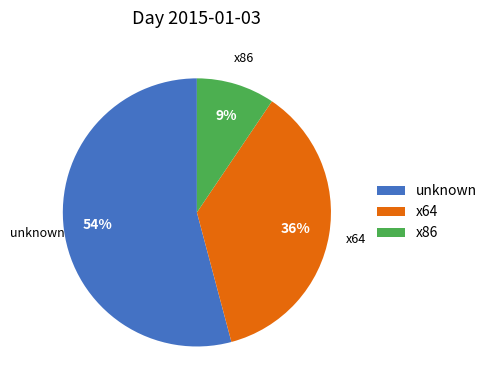

Does x64 account for over 50% of the chart?

No